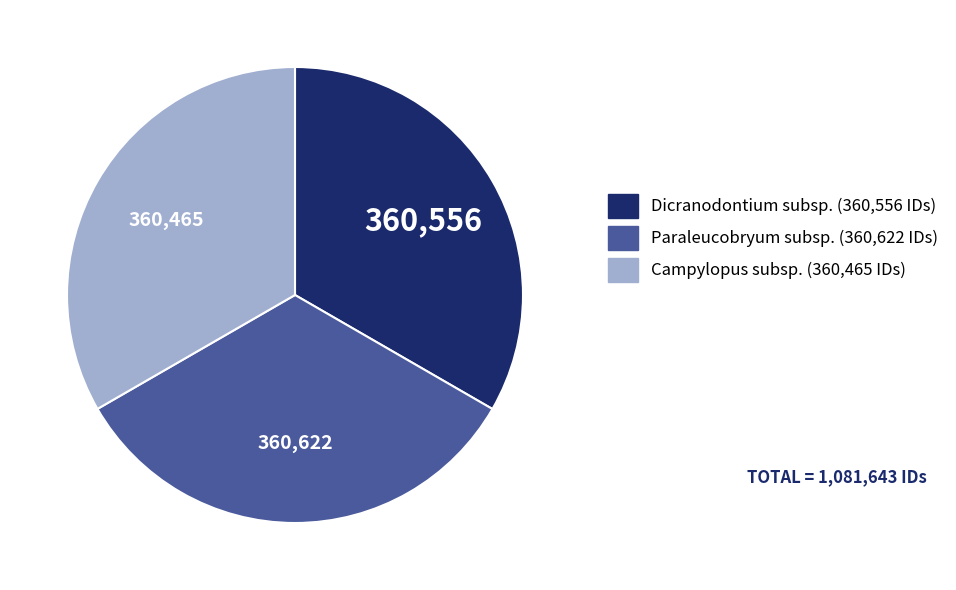

Does any single category account for the majority?

No